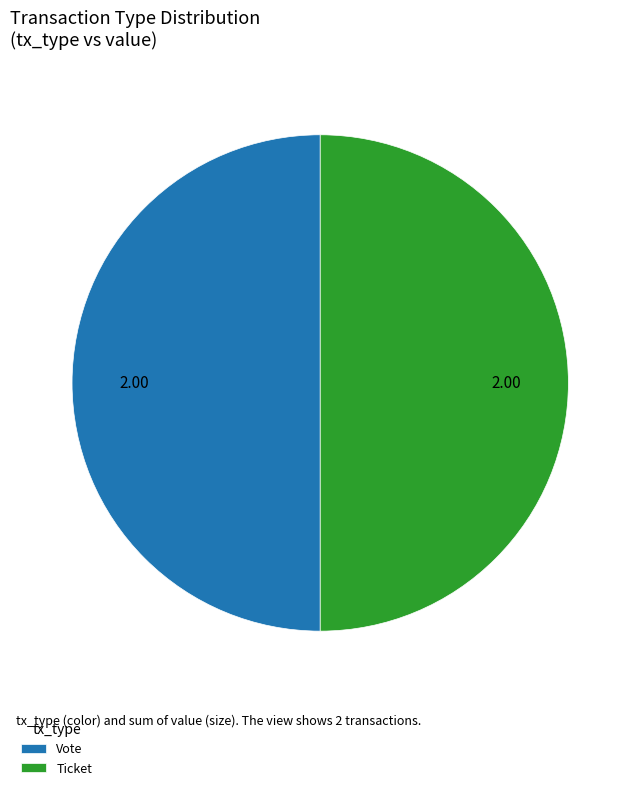

Approximately how many times larger is the value at Vote compared to Ticket?

1.0